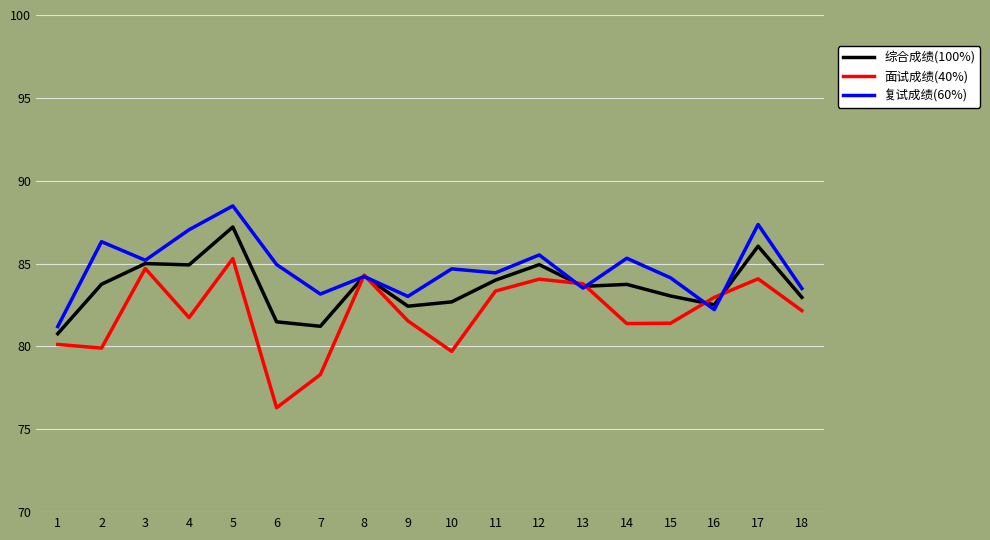

Is it true that 面试成绩(40%) equals 81.4 at 15?

True